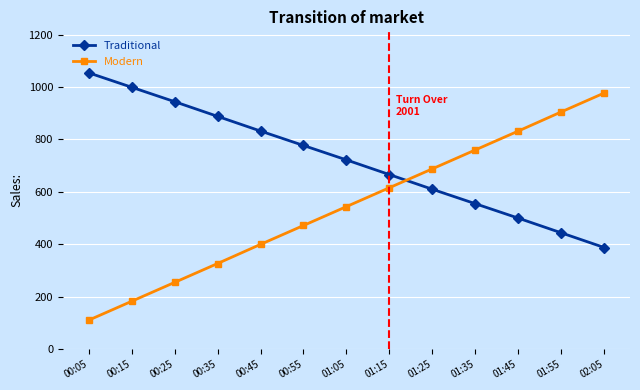

Which series has the largest total across all categories?

Traditional